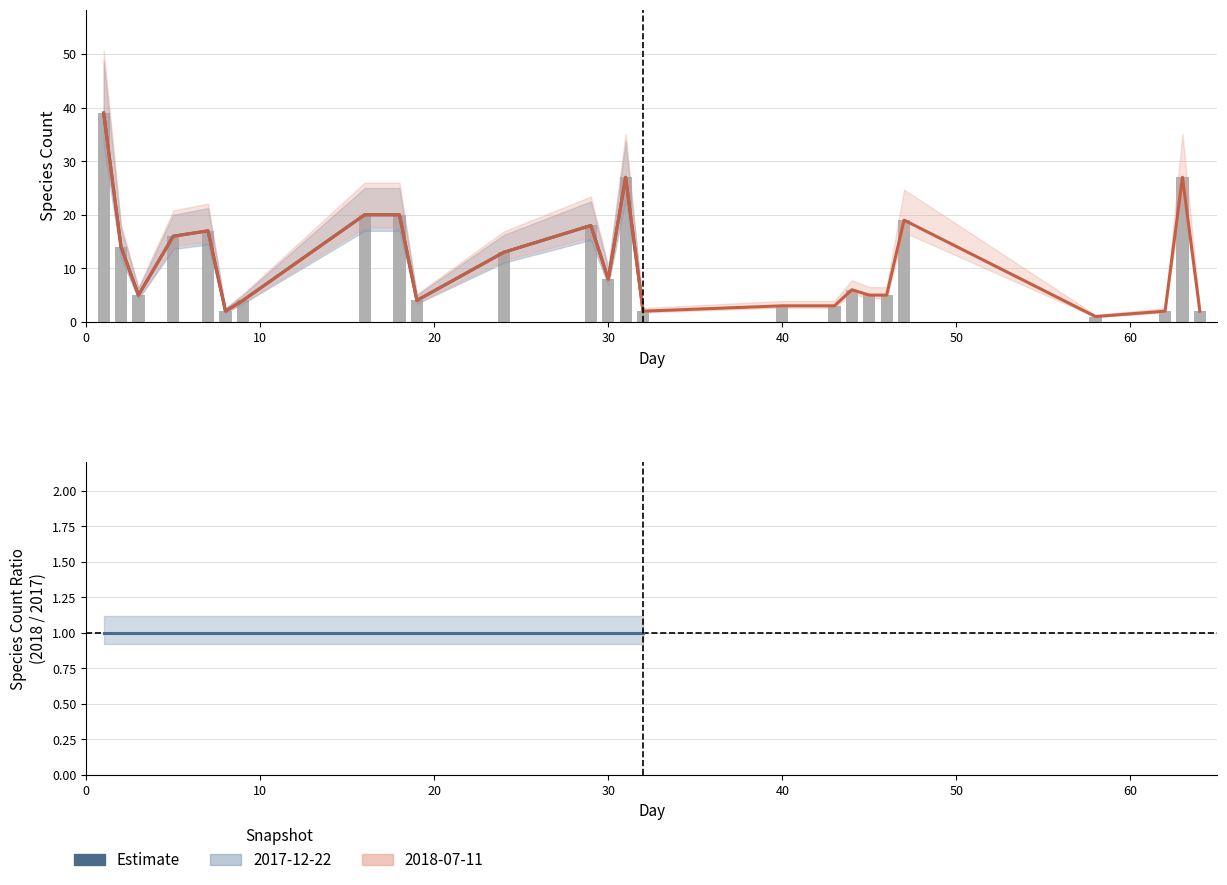

How many values in the 2018-07-11 (bars) series exceed 6?

12